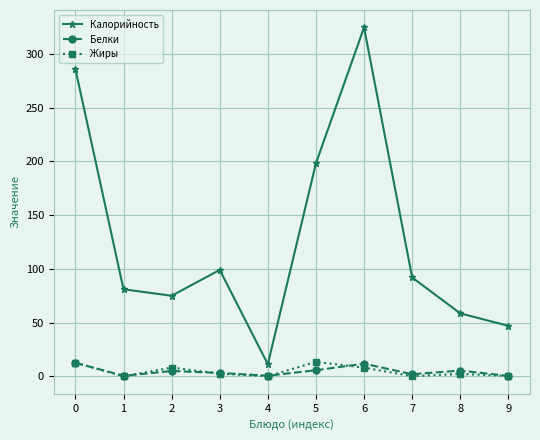

What is the sum of the Белки values at 1 and 2?

5.5